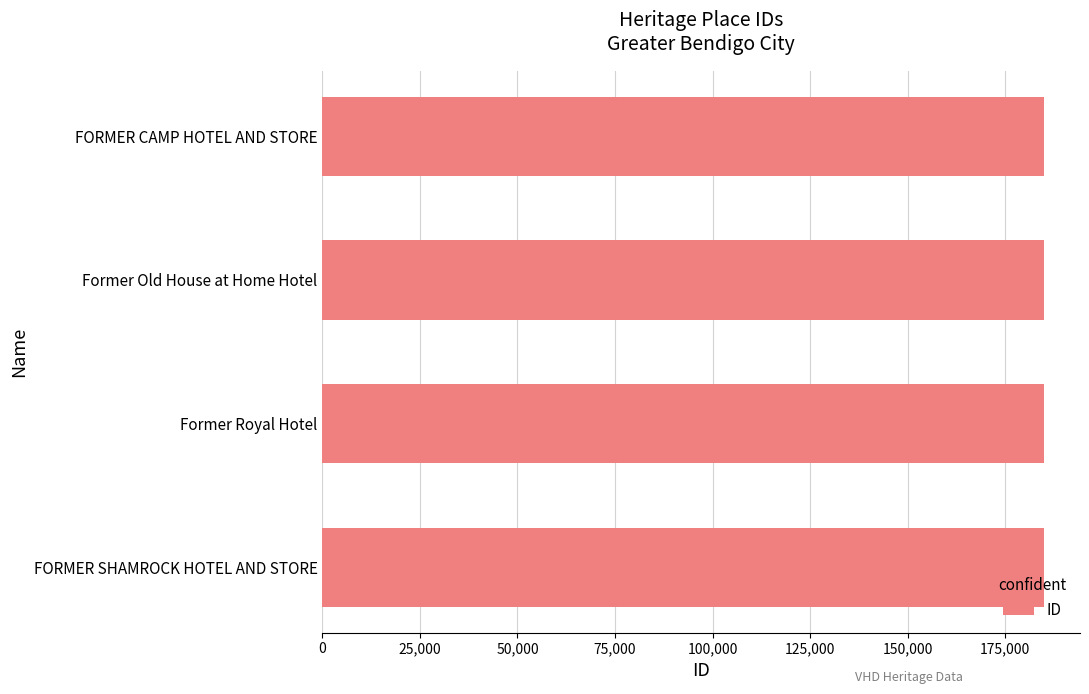

The chart shows a value of 280093 at Former Old House at Home Hotel. True or false?

False